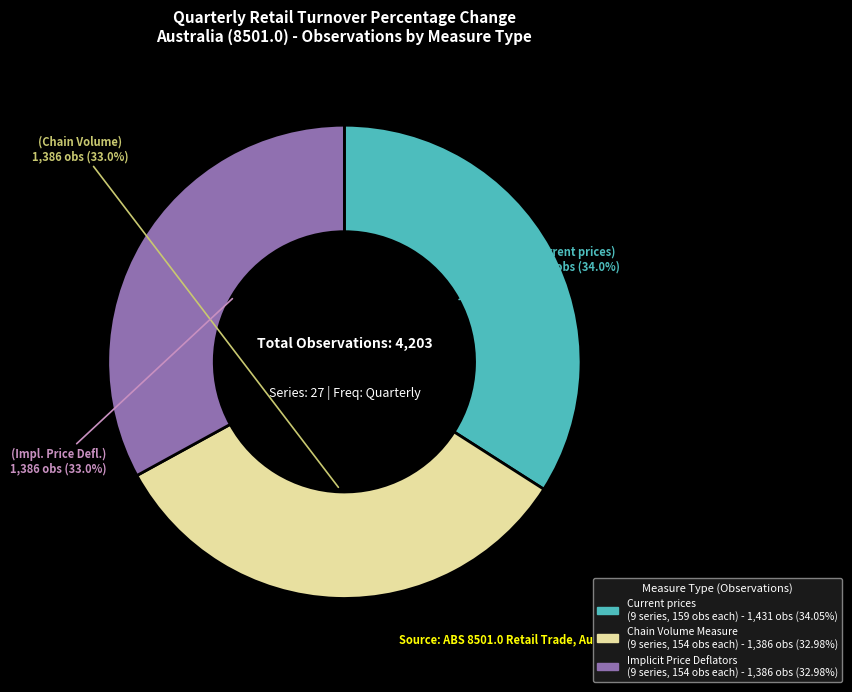

Is there any slice that represents more than half of the pie?

No